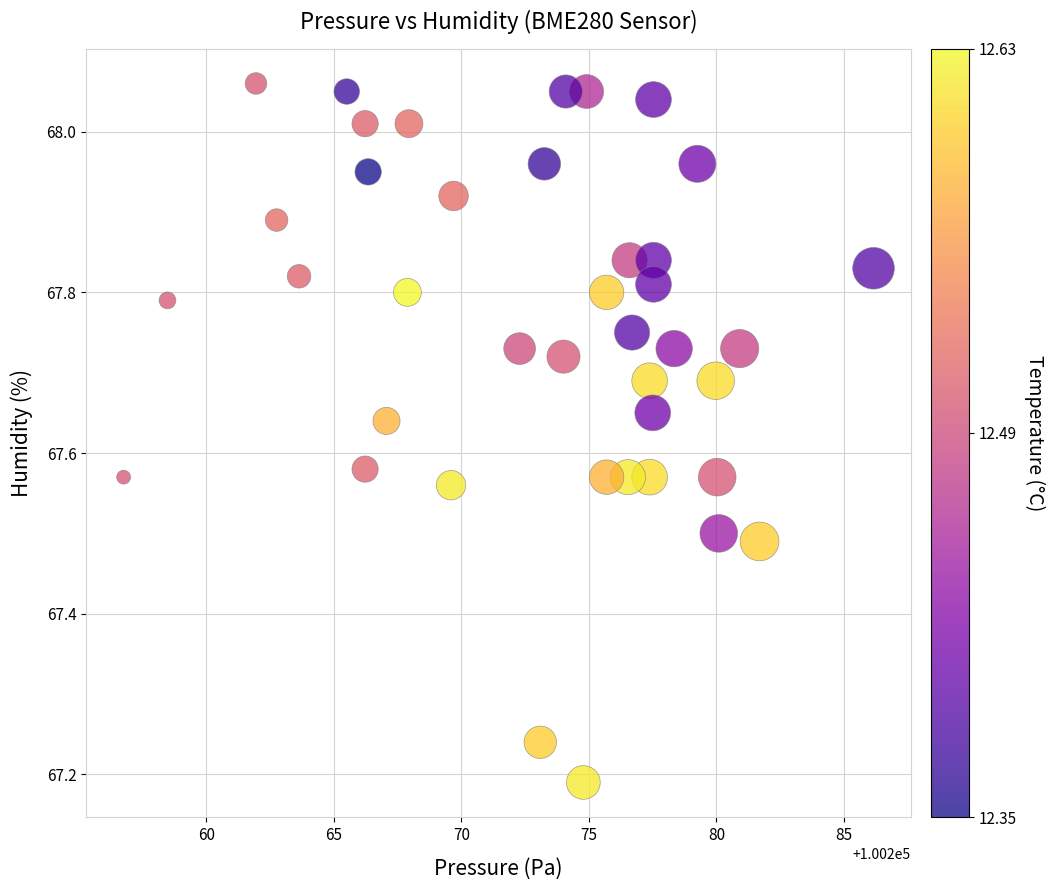

What is the range of Y values (max minus min)?

0.9